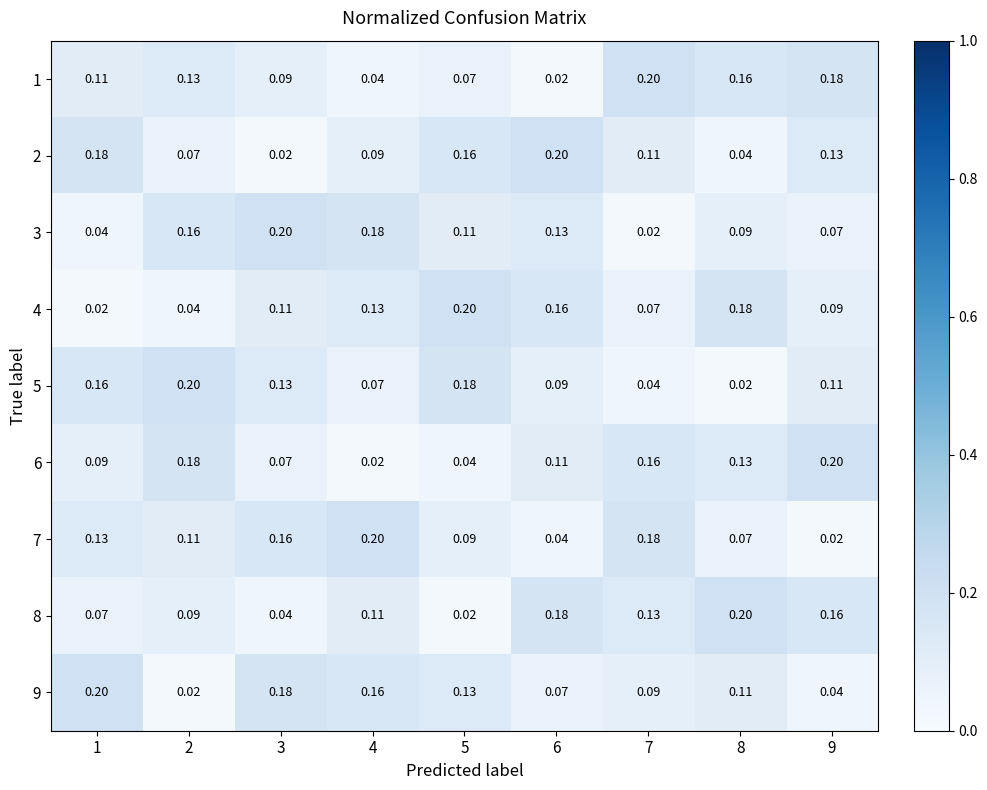

What is the maximum value shown in the chart?

0.2